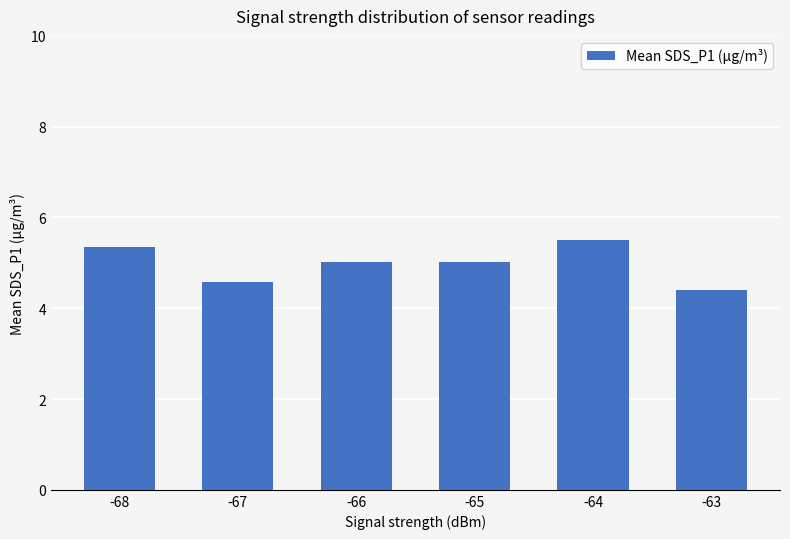

How many categories are shown in the chart?

6